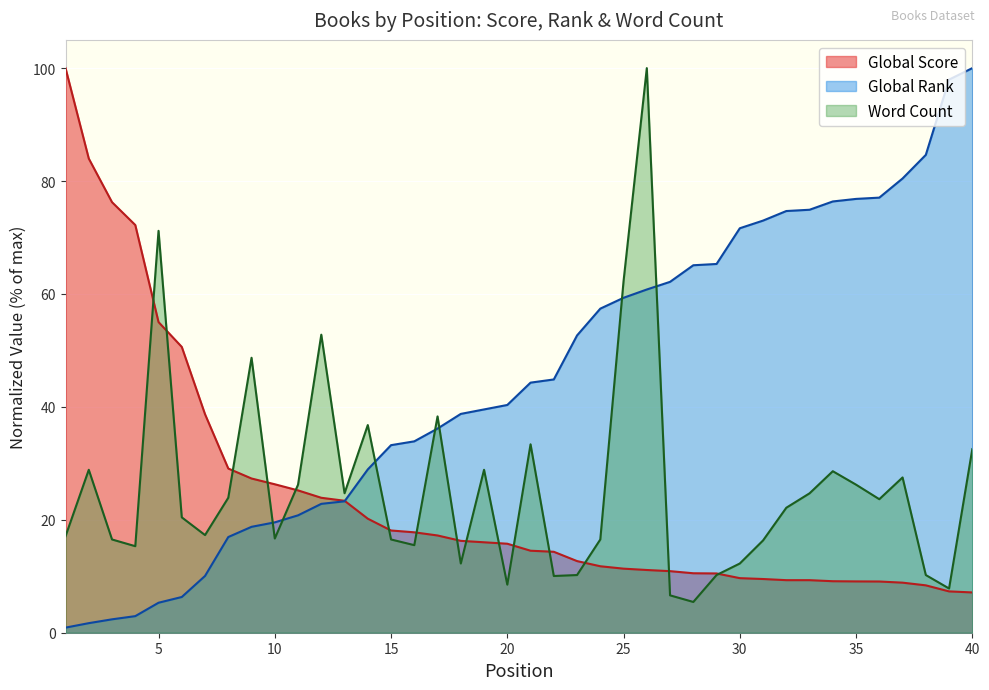

Between 5 and 25, which series saw the biggest shift?

Global Rank